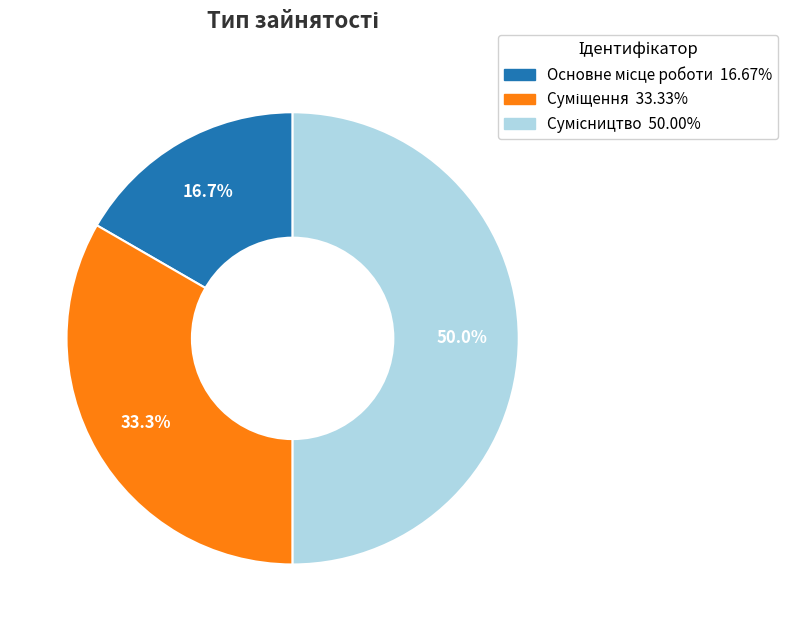

Does any single category account for the majority?

No